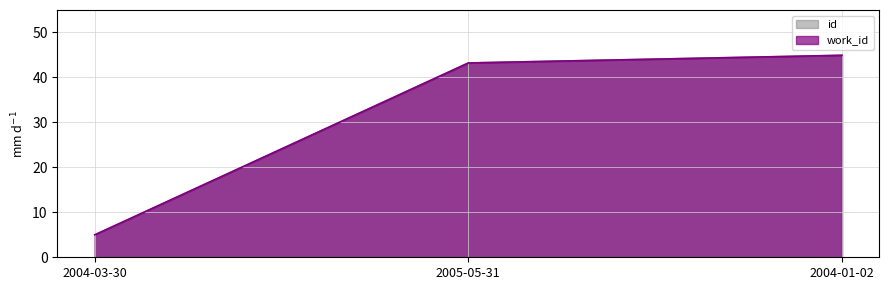

What are all the series names shown in the legend?

id, work_id